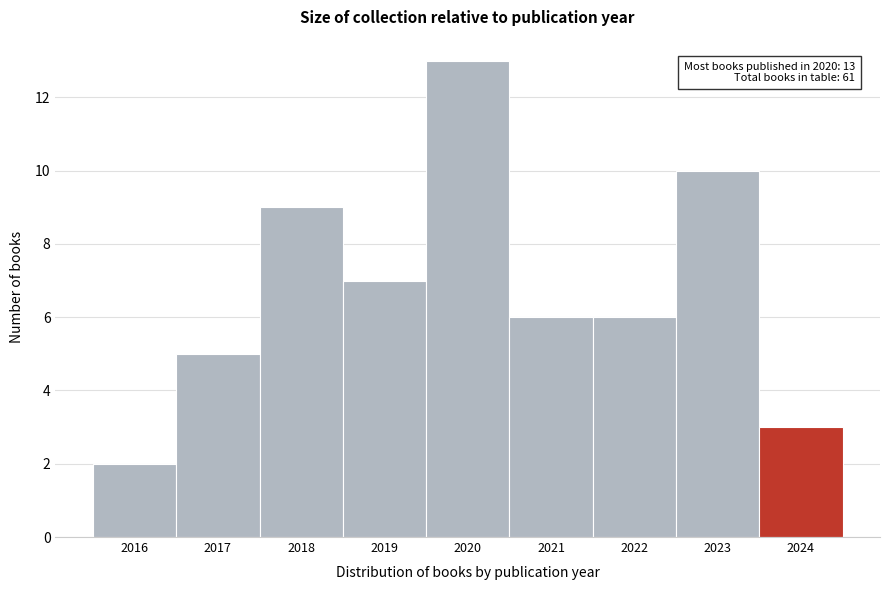

Which range on the x-axis has the tallest bar?

2019.5 to 2020.5